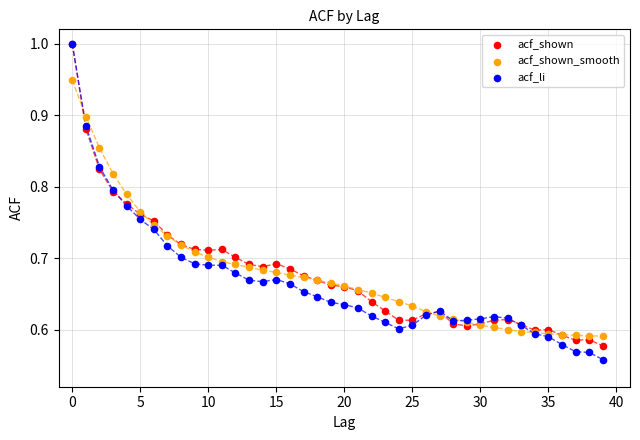

Which series has the widest spread of Y values?

acf_li